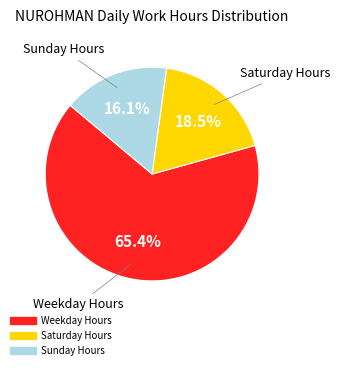

Is there any slice that represents more than half of the pie?

Yes